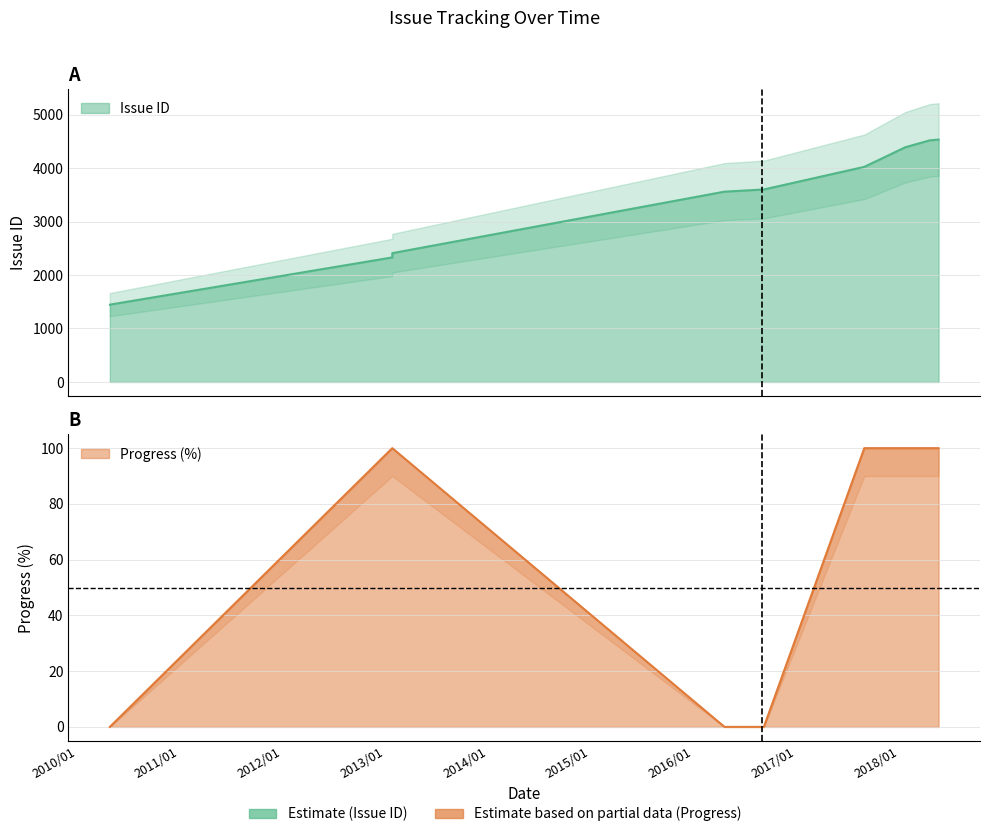

Reading right to left, what are all the values shown in this chart?

Issue ID: 2018/05/21=4533	2018/04/20=4519	2018/01/23=4390	2017/08/30=4023	2016/09/07=3600	2016/04/20=3559	2013/01/25=2409	2013/01/25=2329	2010/04/27=1446	2010/04/27=1445	2010/04/27=1444
Progress: 2018/05/21=100	2018/04/20=100	2018/01/23=100	2017/08/30=100	2016/09/07=0	2016/04/20=0	2013/01/25=100	2013/01/25=100	2010/04/27=0	2010/04/27=0	2010/04/27=0